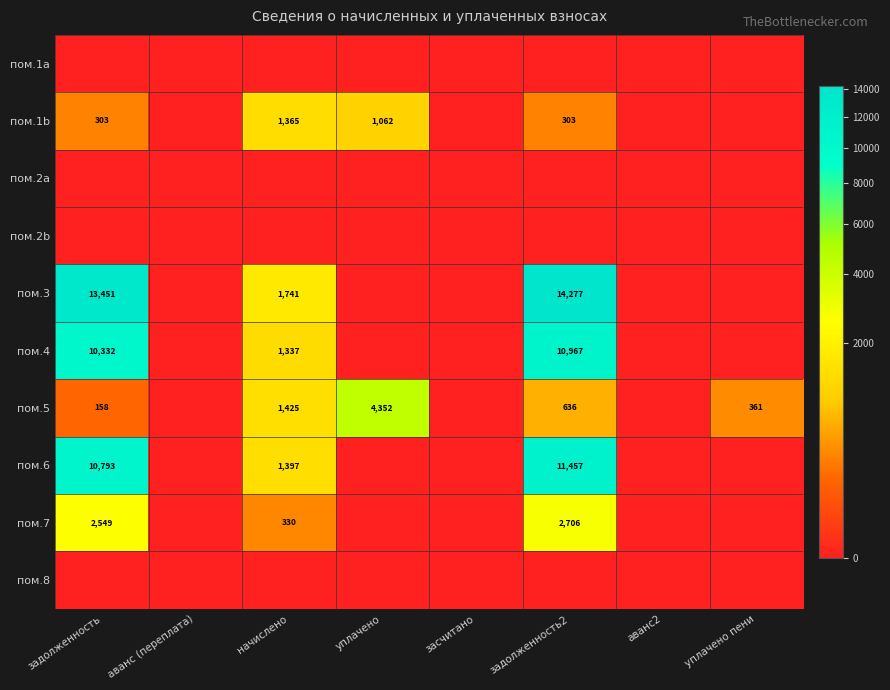

Which category has the highest value across all series?

задолженность2